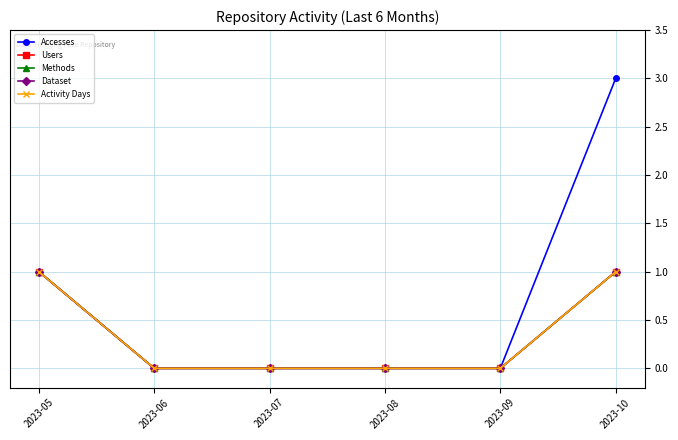

Which category has the highest value in the Methods series?

2023-05